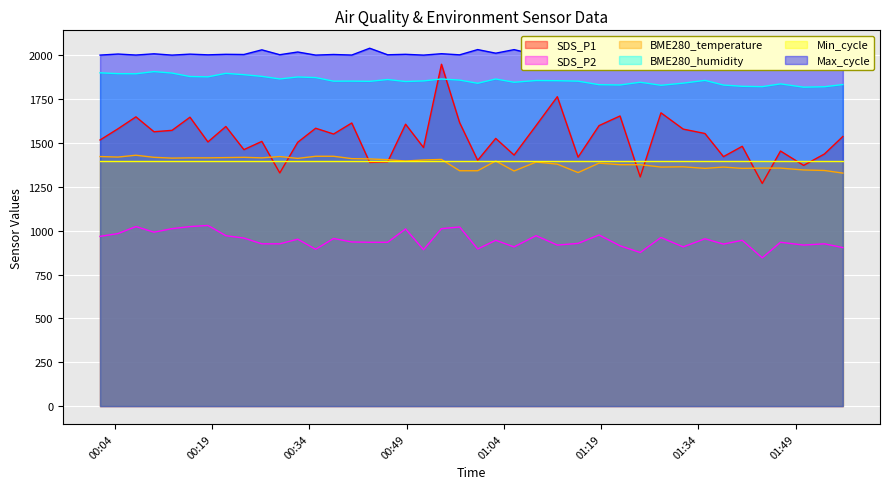

Which series has the largest range (max minus min)?

SDS_P1